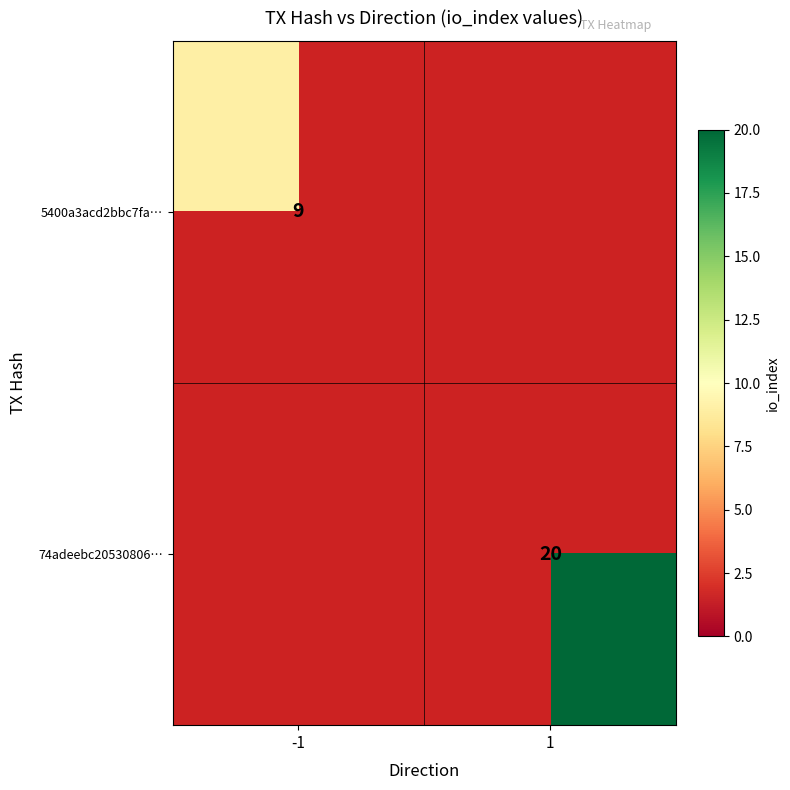

The value of 74adeebc20530806… at 1 is 10. True or false?

False